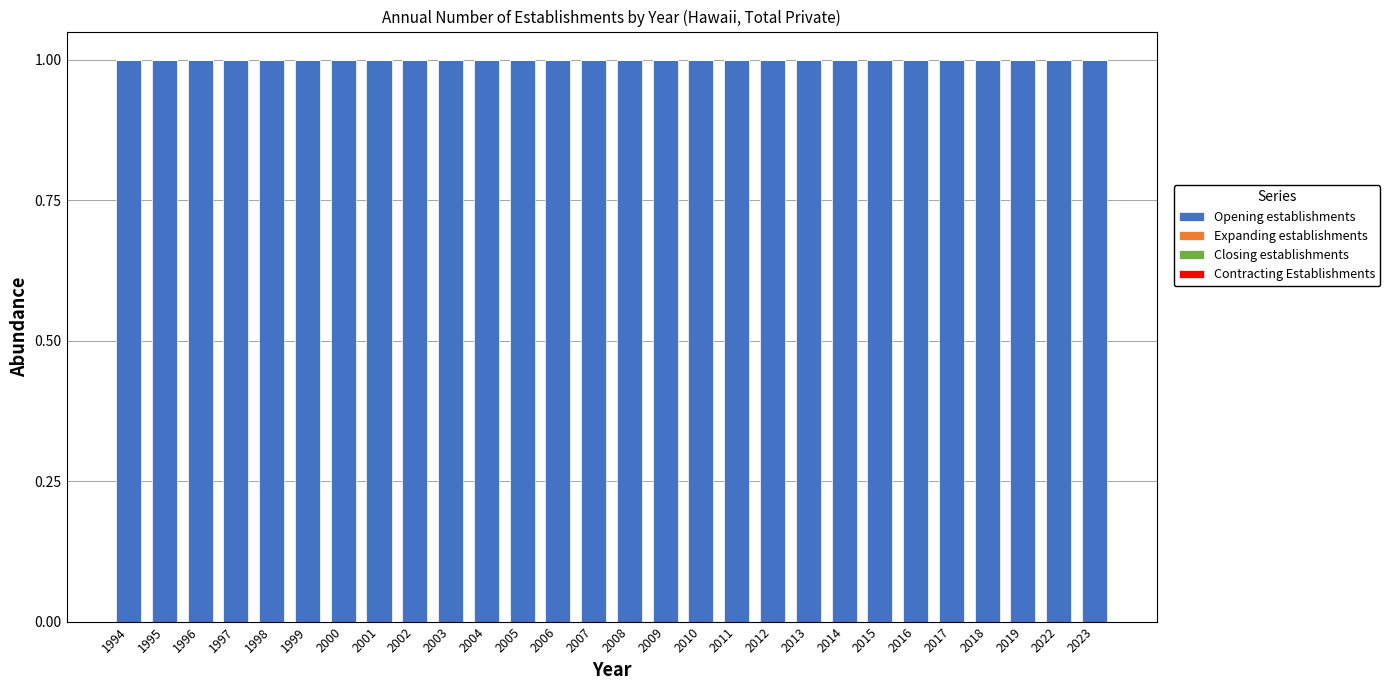

Reading left to right, list all the values displayed in this chart.

Opening establishments: 1994=1	1995=1	1996=1	1997=1	1998=1	1999=1	2000=1	2001=1	2002=1	2003=1	2004=1	2005=1	2006=1	2007=1	2008=1	2009=1	2010=1	2011=1	2012=1	2013=1	2014=1	2015=1	2016=1	2017=1	2018=1	2019=1	2022=1	2023=1
Expanding establishments: 1994=0	1995=0	1996=0	1997=0	1998=0	1999=0	2000=0	2001=0	2002=0	2003=0	2004=0	2005=0	2006=0	2007=0	2008=0	2009=0	2010=0	2011=0	2012=0	2013=0	2014=0	2015=0	2016=0	2017=0	2018=0	2019=0	2022=0	2023=0
Closing establishments: 1994=0	1995=0	1996=0	1997=0	1998=0	1999=0	2000=0	2001=0	2002=0	2003=0	2004=0	2005=0	2006=0	2007=0	2008=0	2009=0	2010=0	2011=0	2012=0	2013=0	2014=0	2015=0	2016=0	2017=0	2018=0	2019=0	2022=0	2023=0
Contracting Establishments: 1994=0	1995=0	1996=0	1997=0	1998=0	1999=0	2000=0	2001=0	2002=0	2003=0	2004=0	2005=0	2006=0	2007=0	2008=0	2009=0	2010=0	2011=0	2012=0	2013=0	2014=0	2015=0	2016=0	2017=0	2018=0	2019=0	2022=0	2023=0